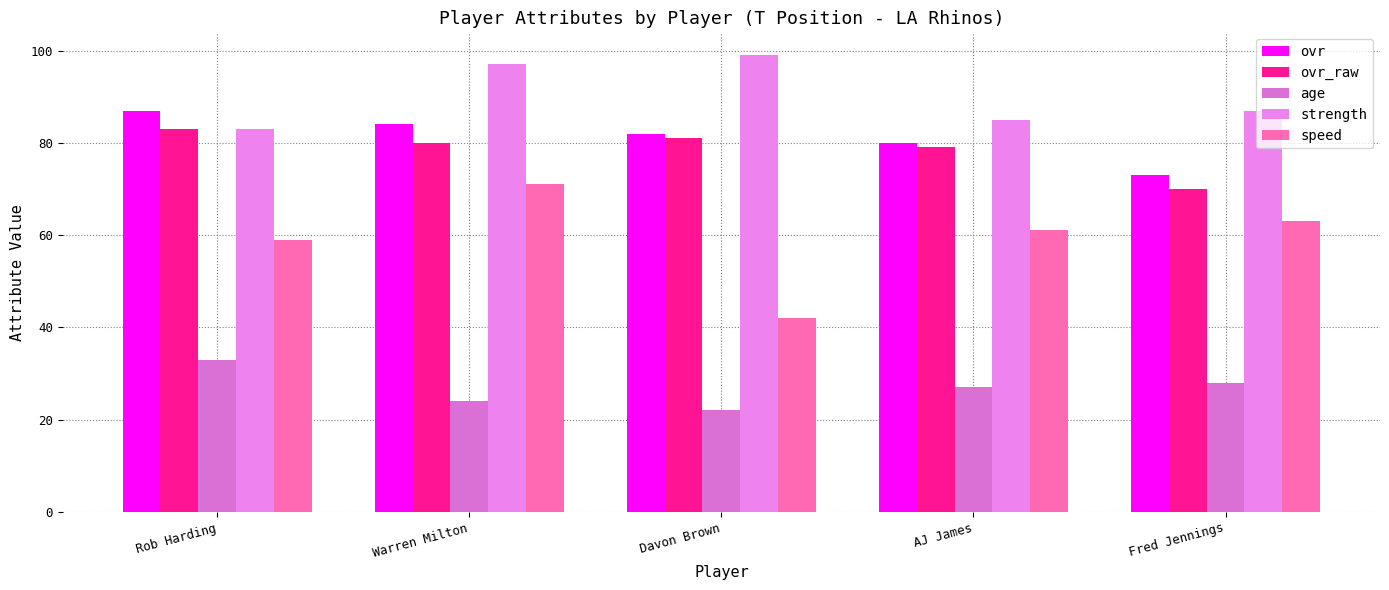

Reading left to right, what are all the values shown in this chart?

ovr: 87	84	82	80	73
ovr_raw: 83	80	81	79	70
age: 33	24	22	27	28
strength: 83	97	99	85	87
speed: 59	71	42	61	63